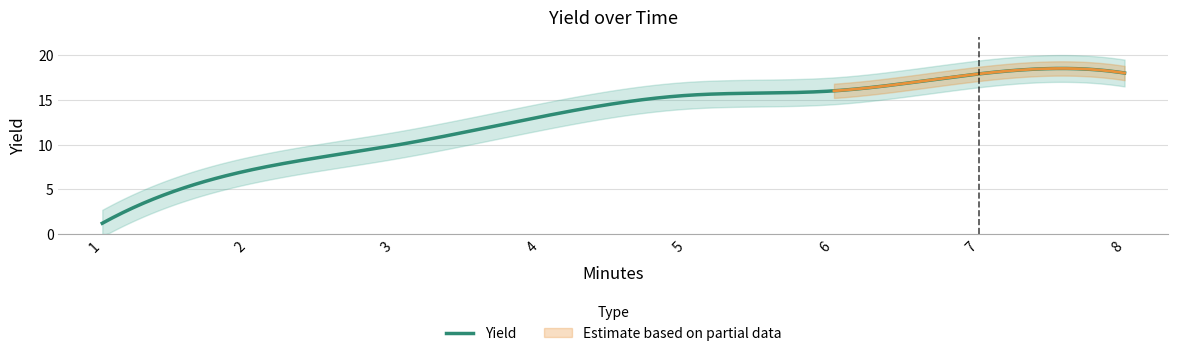

Reading left to right, transcribe all the data shown in this chart.

1.2	7.1	9.9	13.1	15.5	16.0	17.9	18.0